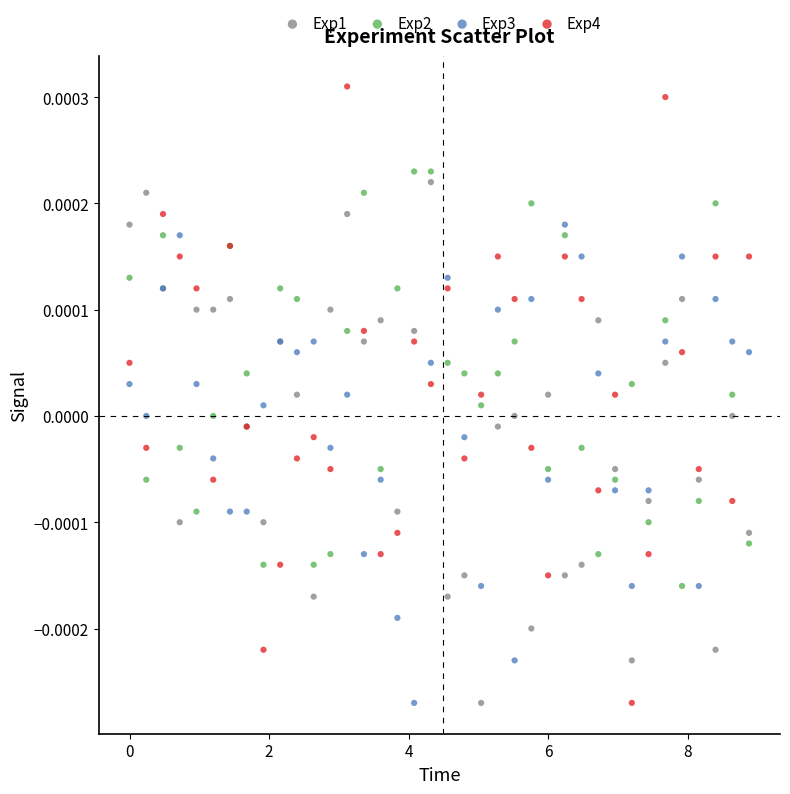

What is the X range (max minus min) for the scatter plot?

8.9